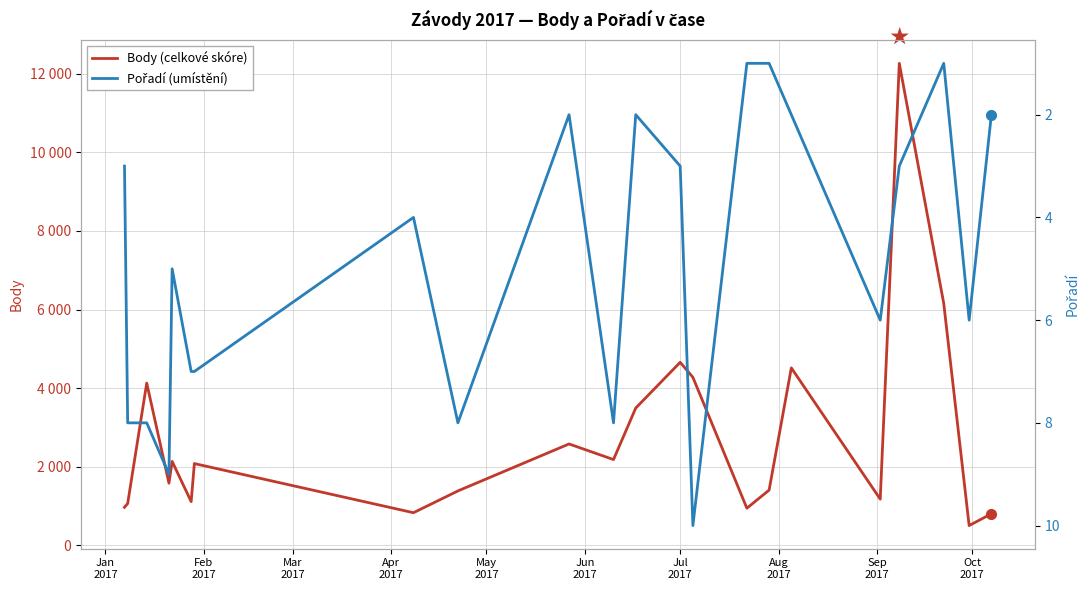

What is the greatest value displayed?

12262